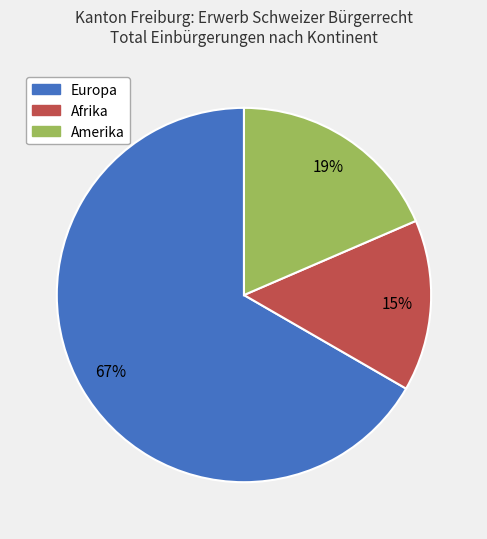

Rank the categories by value from lowest to highest.

Afrika, Amerika, Europa